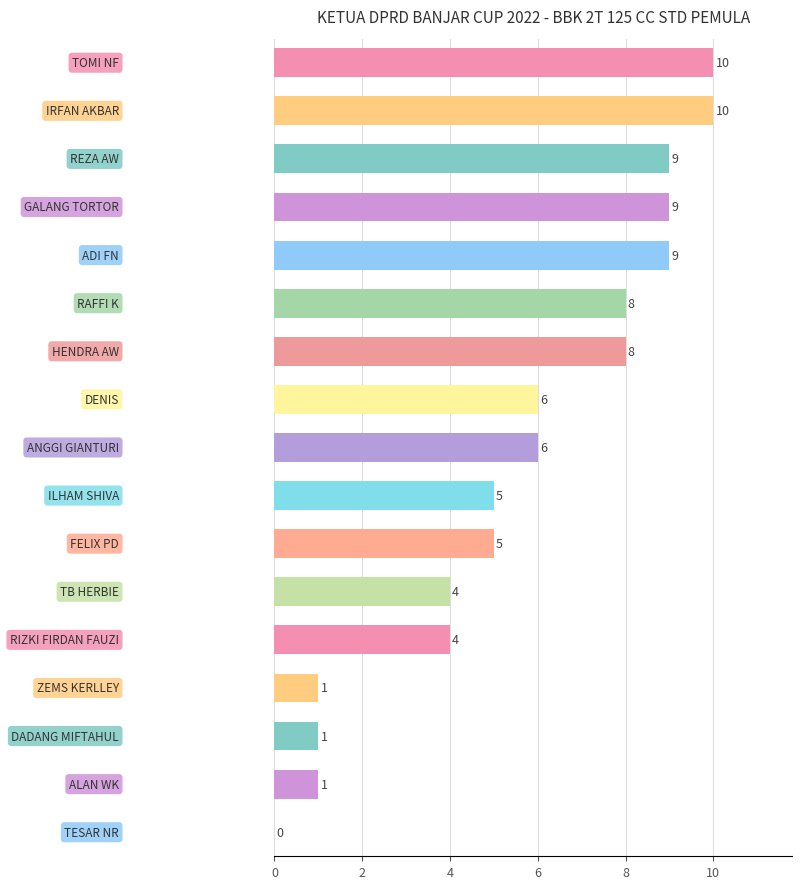

What is the greatest value displayed?

10